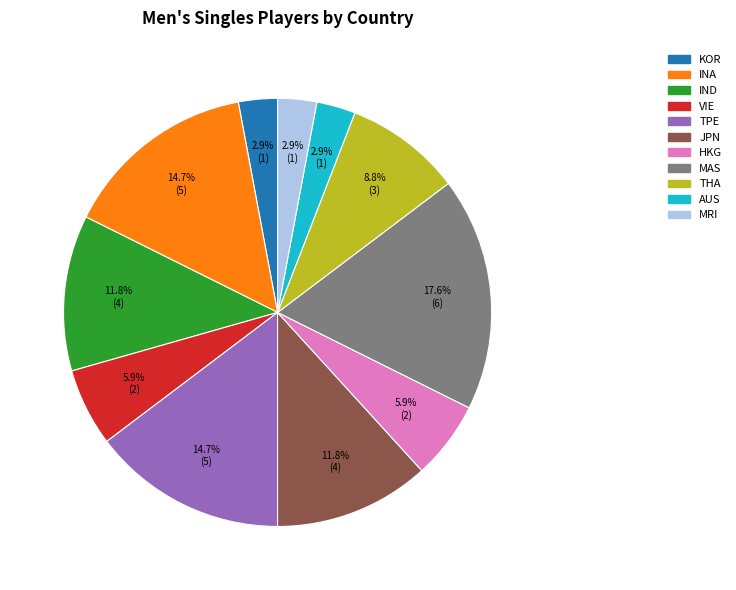

To the nearest percent, what is the combined percentage of TPE and VIE?

21%